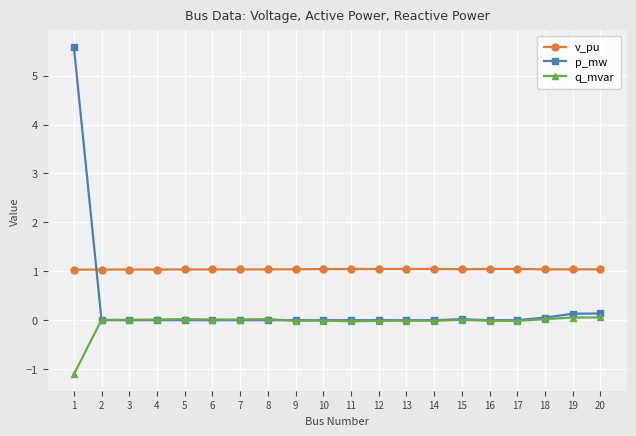

Rank the series by their maximum value, from highest to lowest.

p_mw, v_pu, q_mvar